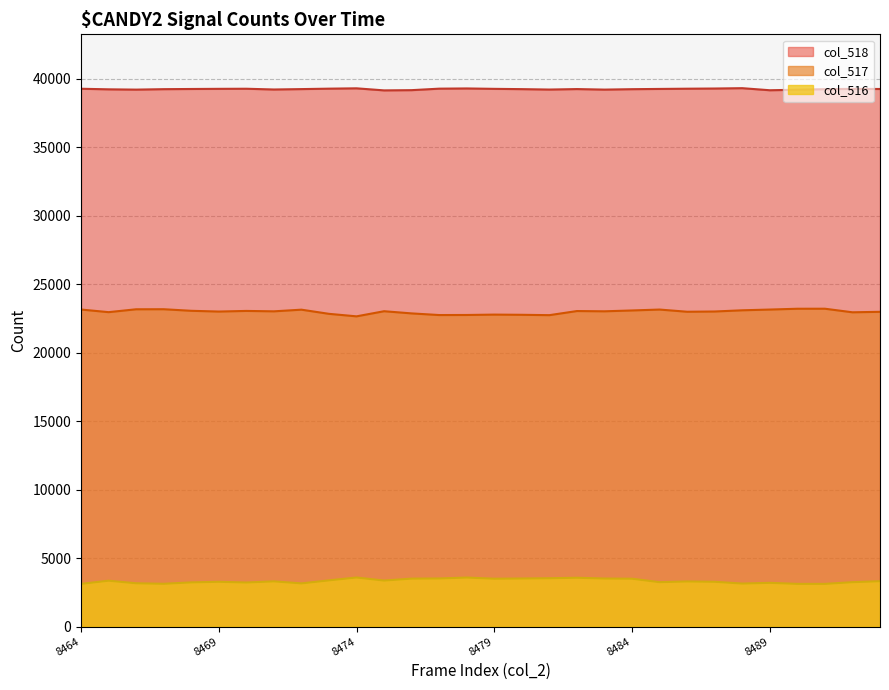

Where is the first local maximum for col_517?

8467